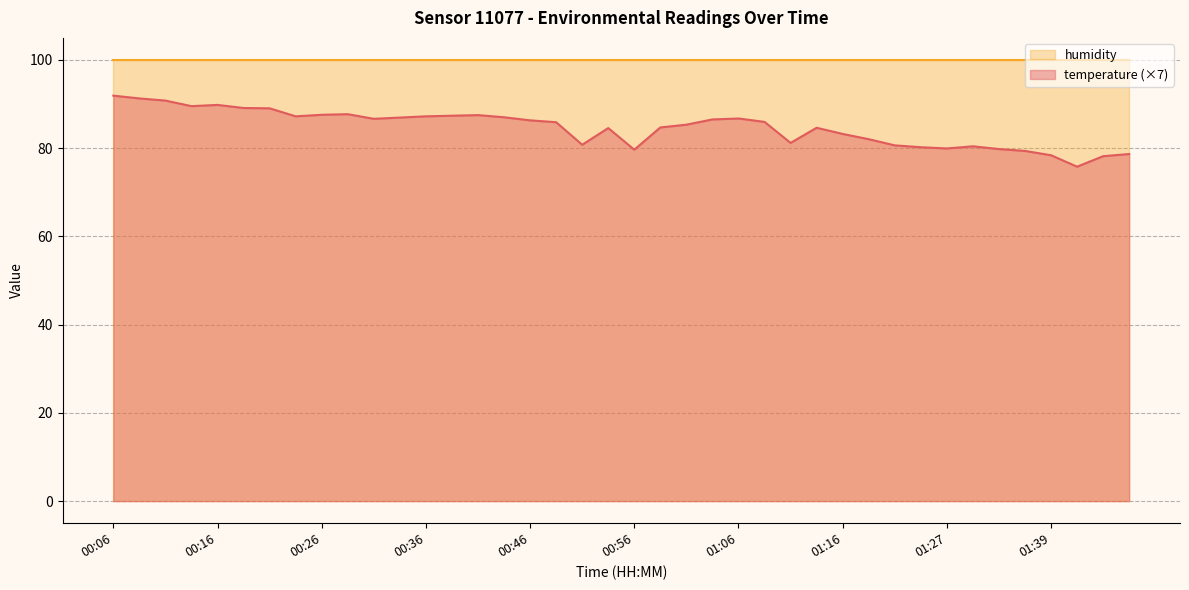

At which label is the value closest to 83?

01:16